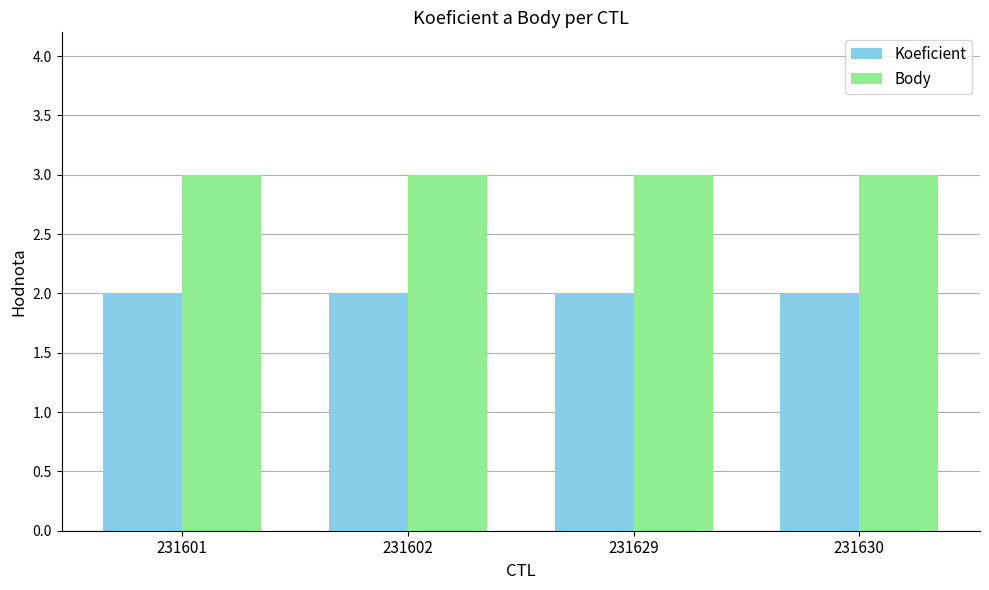

Does the chart contain any negative values?

No